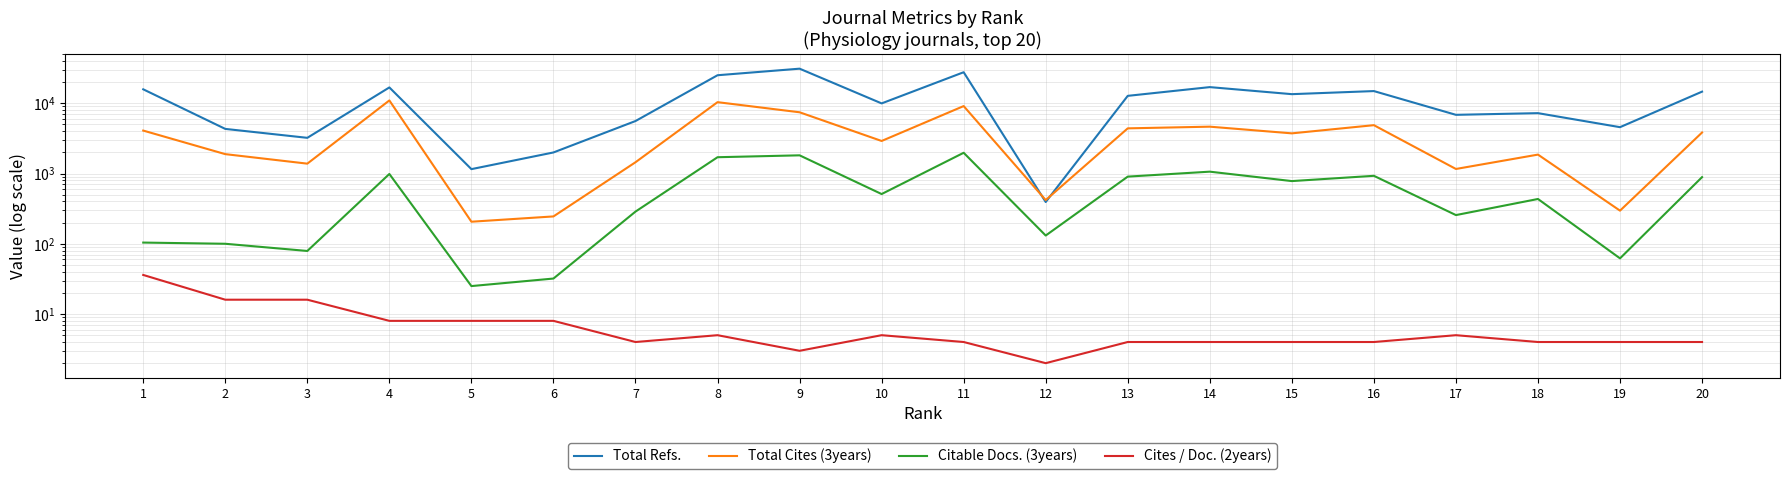

List the labels in order of Cites / Doc. (2years) value, smallest first.

12, 9, 7, 11, 13, 14, 15, 16, 18, 19, 20, 8, 10, 17, 4, 5, 6, 2, 3, 1